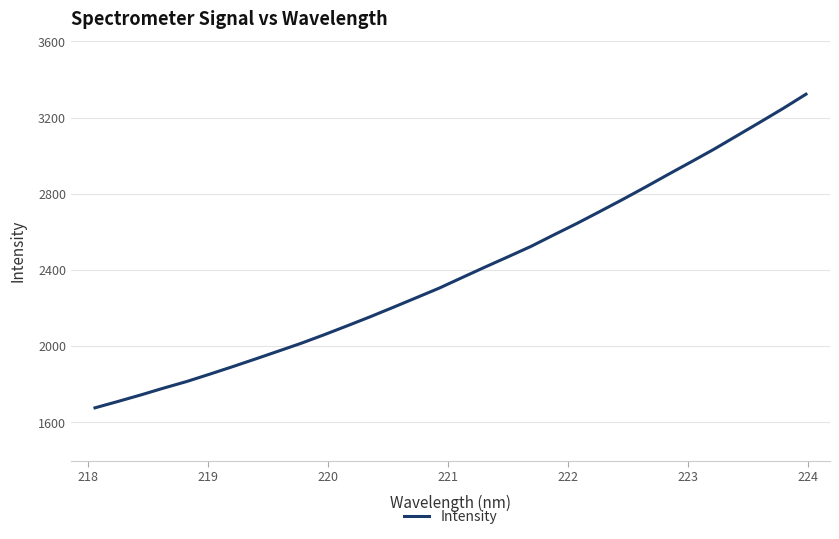

How many lines are shown in the chart?

1